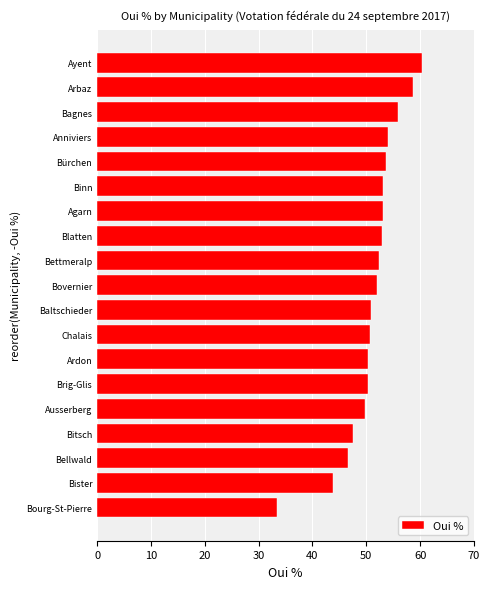

What value does the data have at Arbaz?

58.7